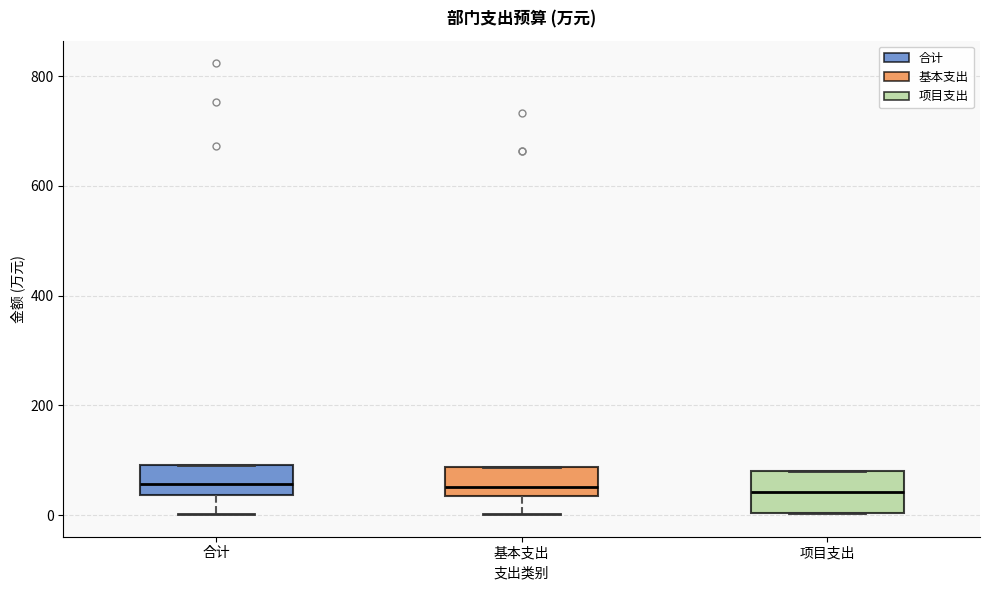

Reading left to right, transcribe this box plot: for each box, give where its median line is, the range the box spans, and where its two whiskers end, as read against the y-axis. The values are not printed on the chart, so give them approximately, as read against the axis.

合计: median 60, box 40 to 100, whiskers 0 to 100
基本支出: median 60, box 40 to 80, whiskers 0 to 80
项目支出: median 40, box 0 to 80, whiskers 0 to 80